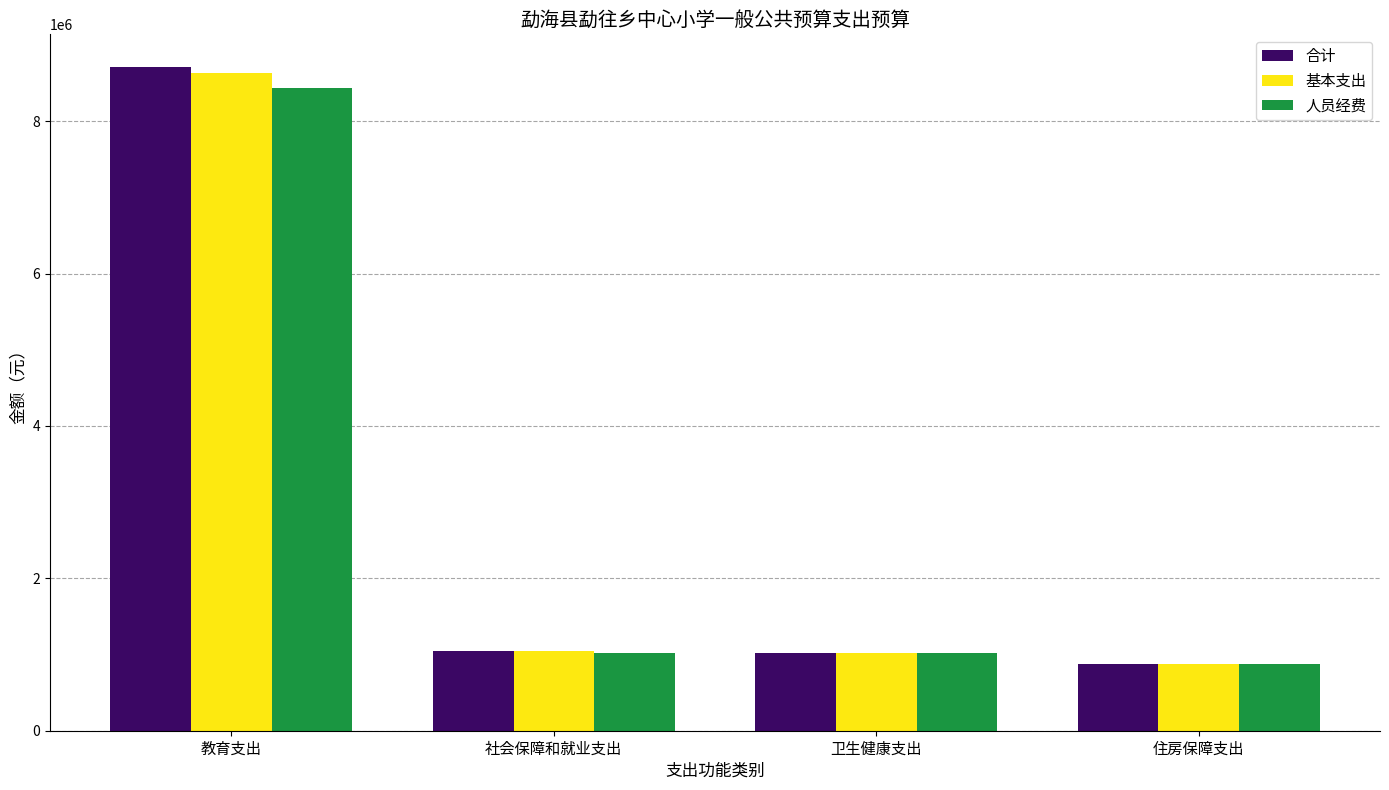

Count the number of data series in this chart.

3